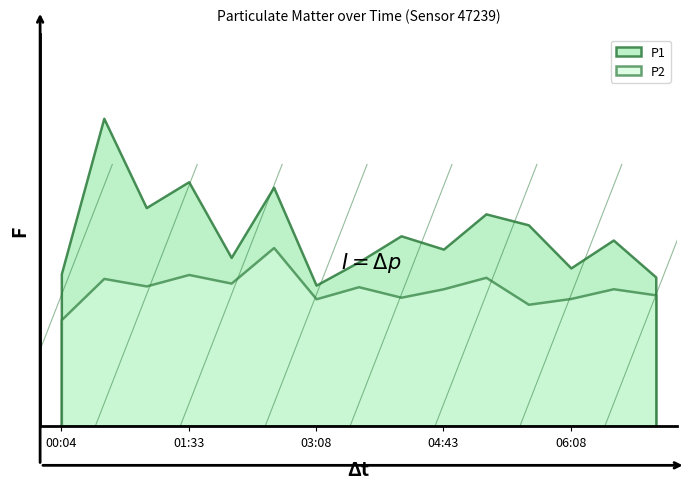

Which series has the largest total across all categories?

P1